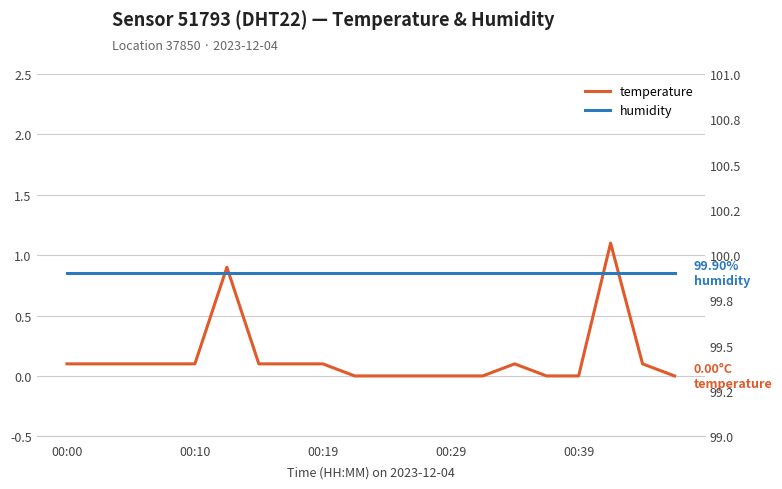

At which category does temperature reach its first local peak?

5